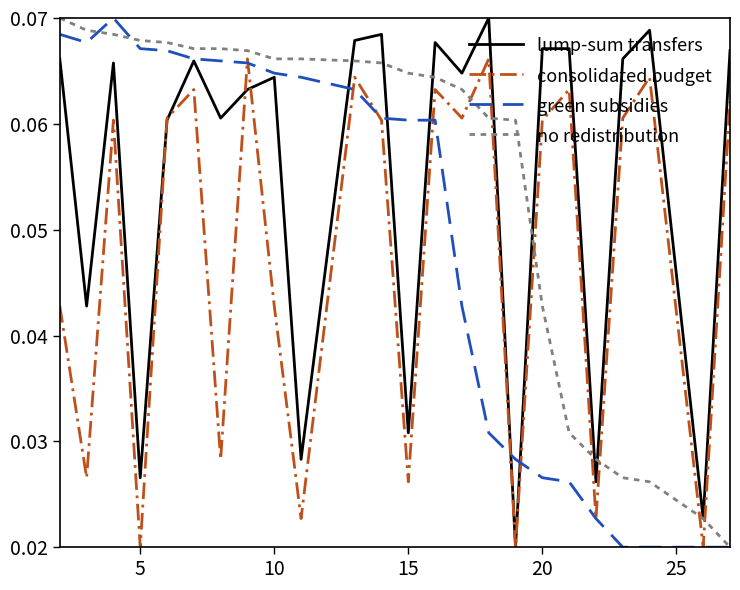

True or false: consolidated budget and no redistribution cross at least once.

True